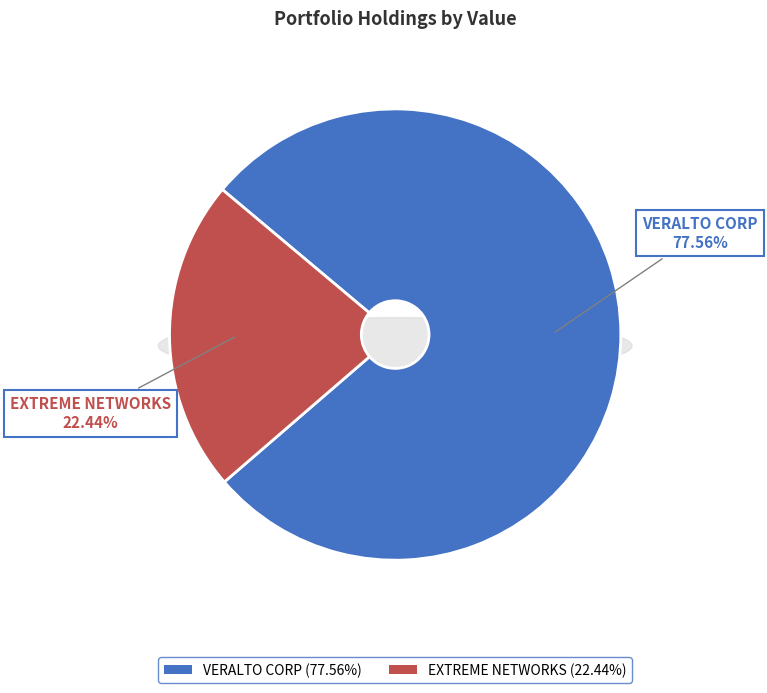

What percentage is the EXTREME NETWORKS slice, to the nearest percent?

22%